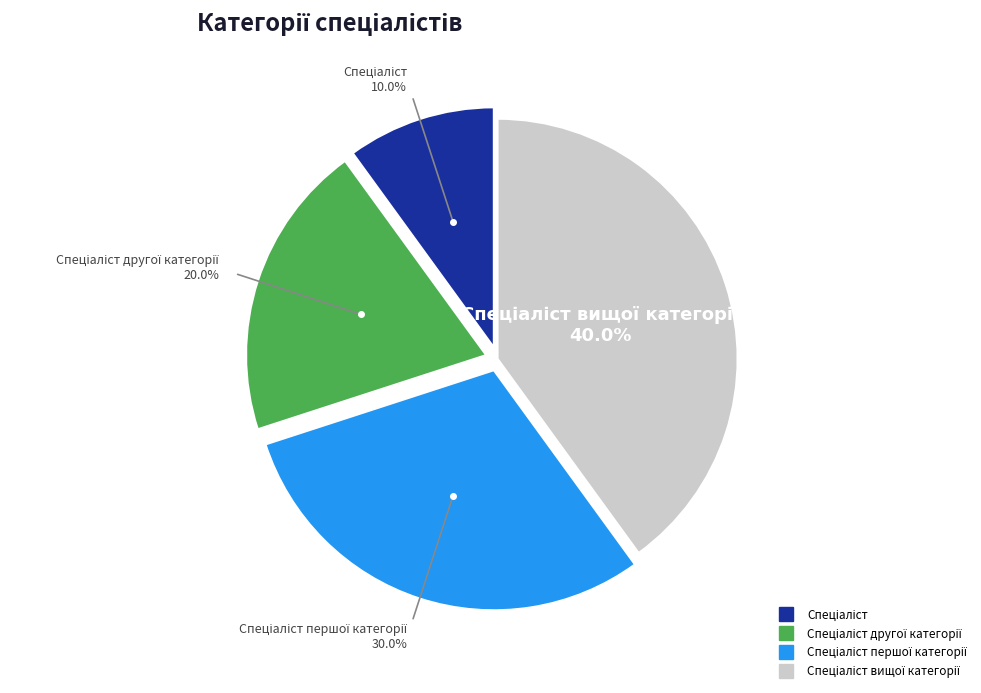

Is there a majority slice in this chart?

No